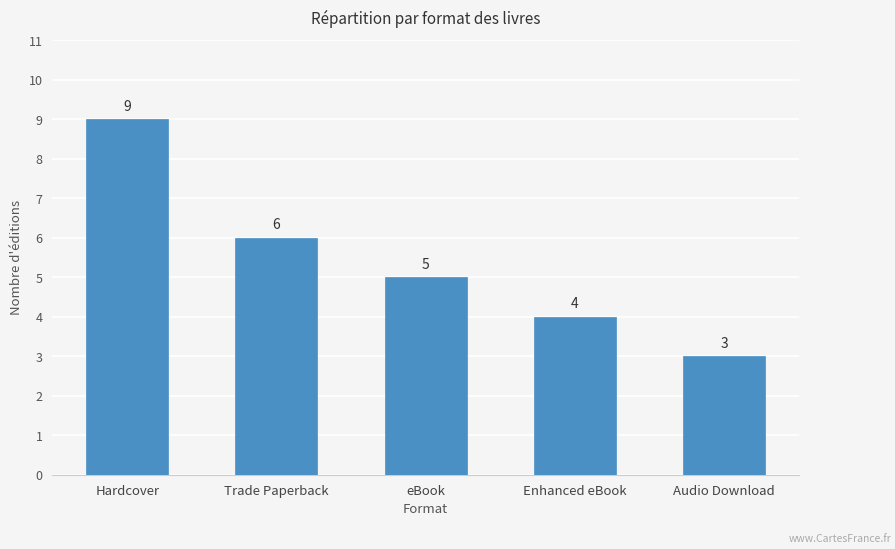

What position from the right is Hardcover?

5